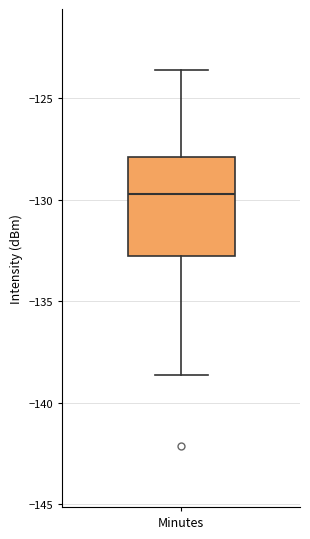

Where does the median line of the box for Minutes sit on the y-axis? The values are not printed on the chart, so give them approximately, as read against the axis.

-129.5